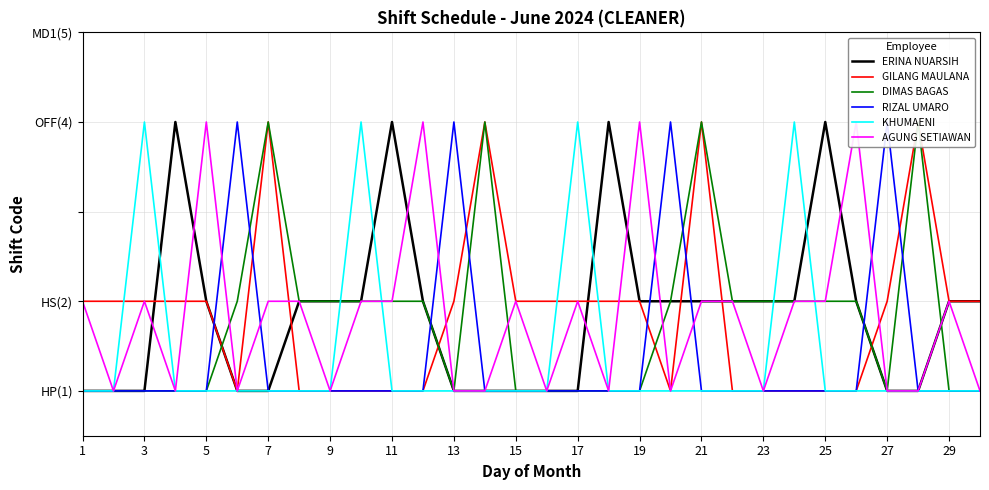

What is the approximate value of AGUNG SETIAWAN at 25?

2